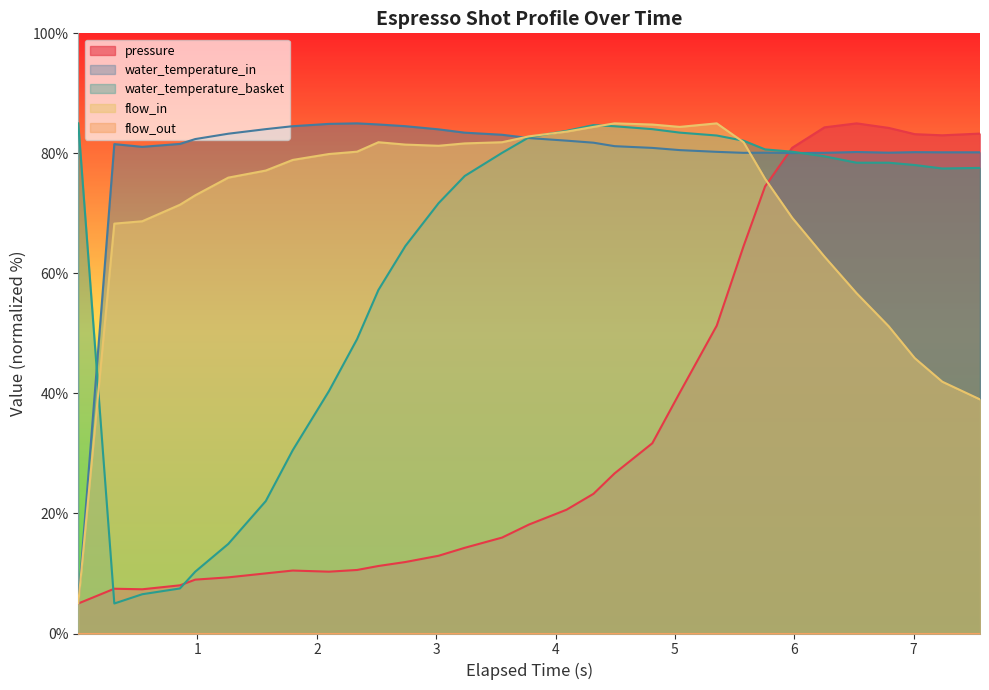

What is the greatest value displayed?

85.0